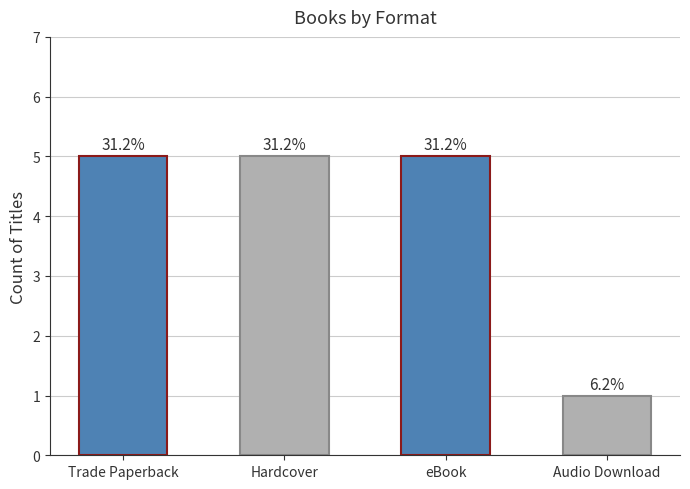

How many bars are there in total?

4